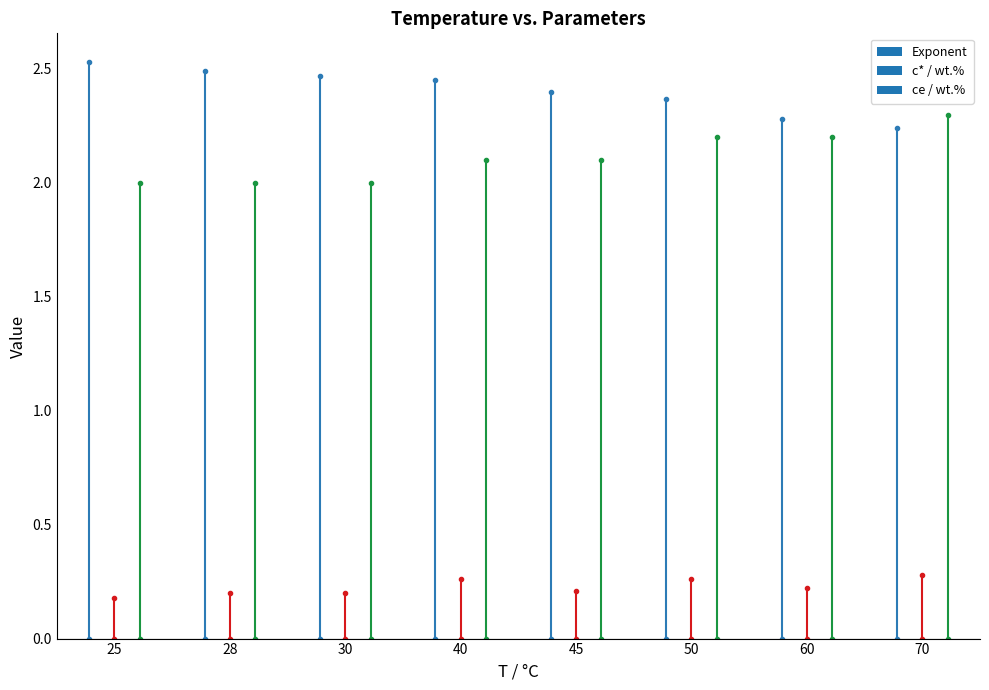

At which category is the sum across all series the highest?

50